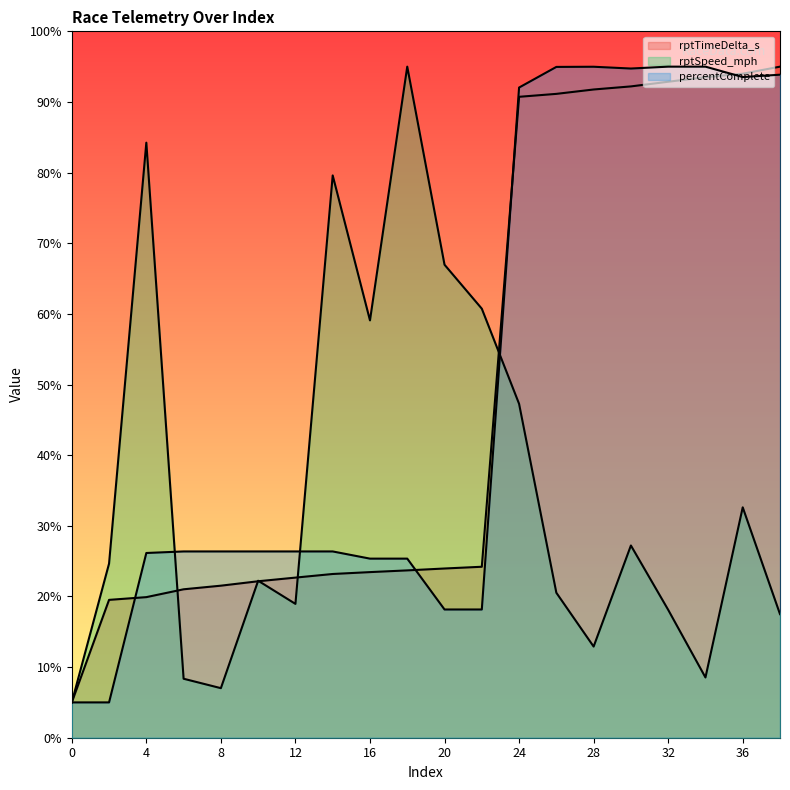

Where is the first local maximum for percentComplete?

28